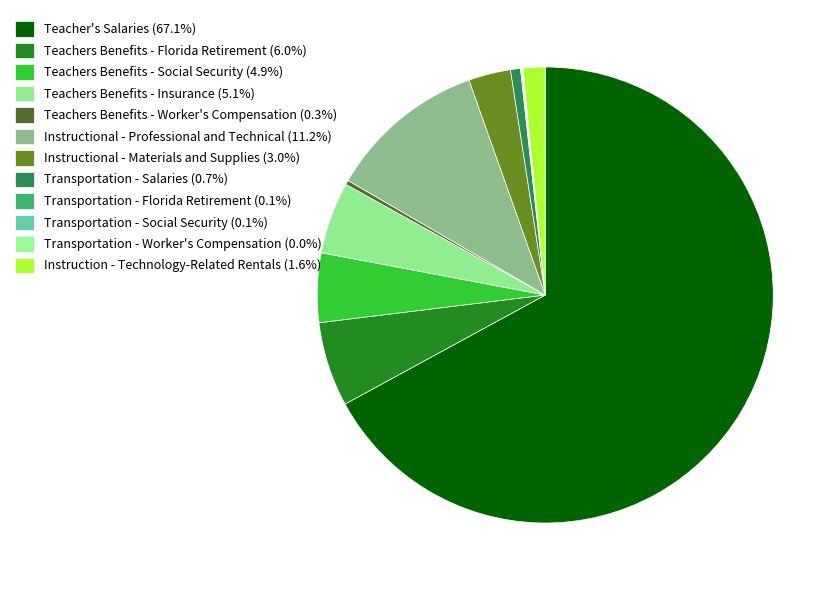

To the nearest percent, what is the difference between the largest and smallest slice percentages?

67%